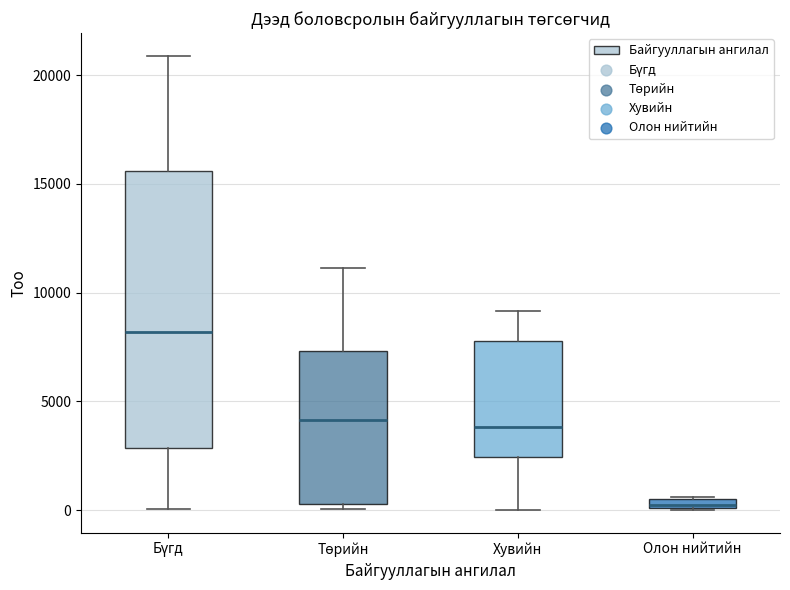

Where is the upper edge of the box for Бүгд on the y-axis? The values are not printed on the chart, so give them approximately, as read against the axis.

15500